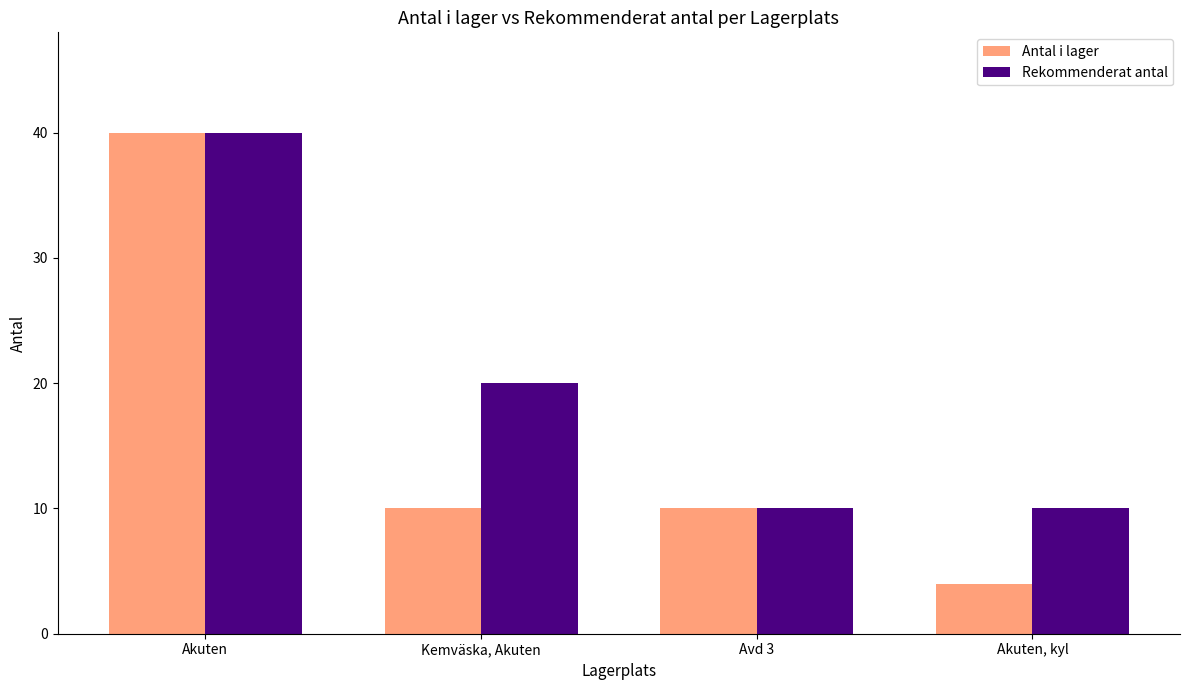

What is the average value of the Antal i lager series?

16